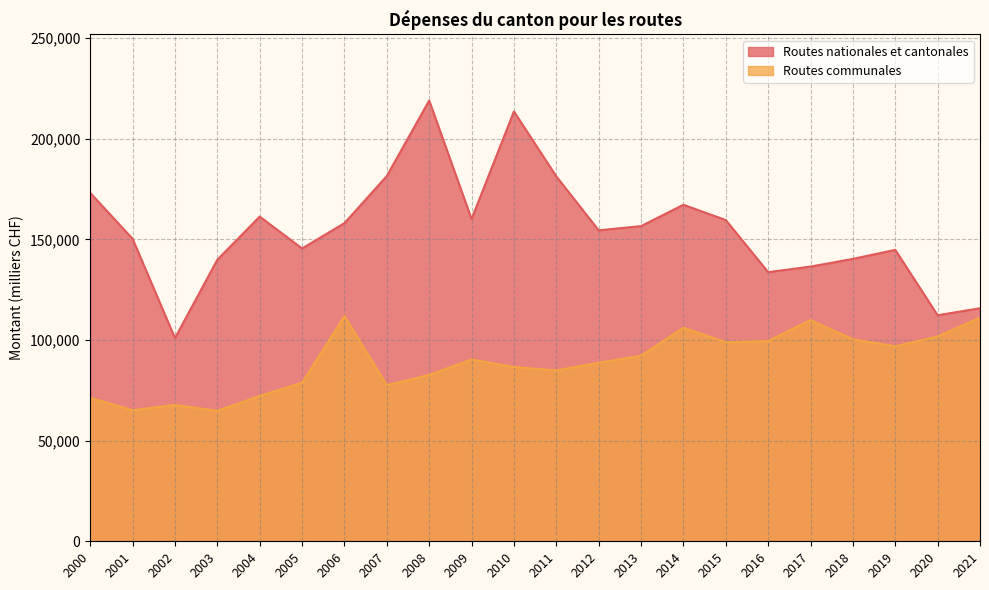

What is the difference between the Routes communales values at 2009 and 2012?

1651